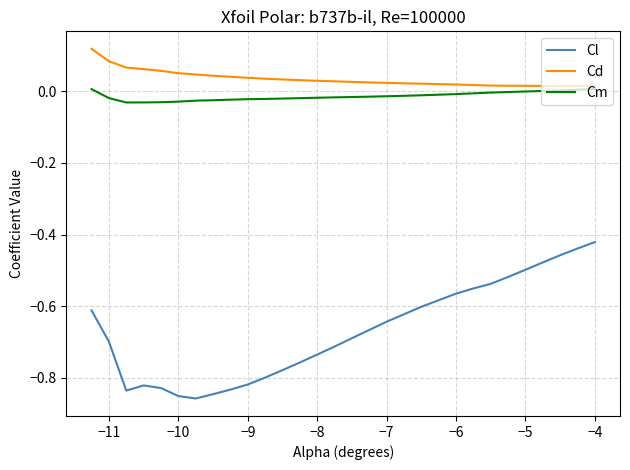

How many lines are shown in the chart?

3